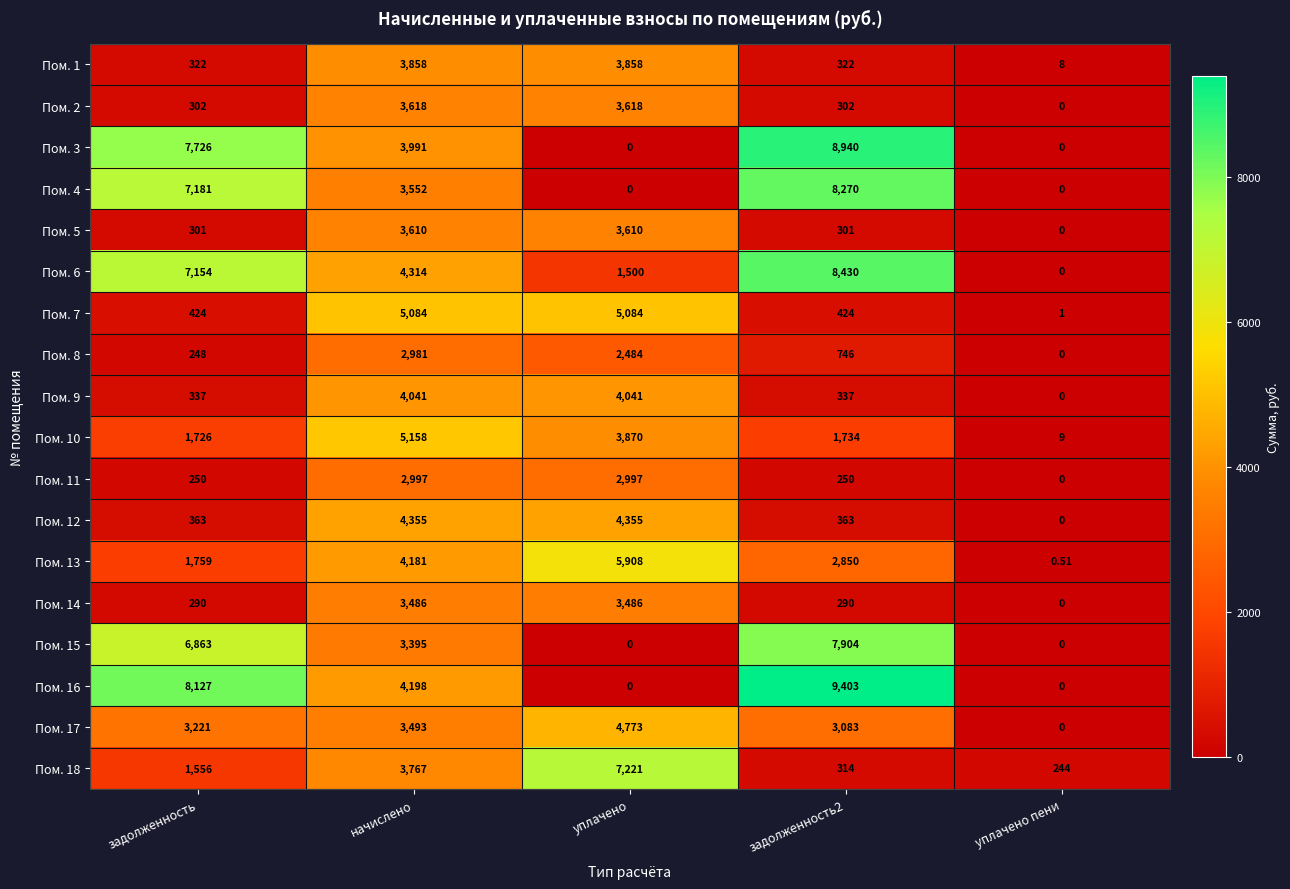

Rank the series at задолженность2 from lowest to highest value.

Пом. 11, Пом. 14, Пом. 5, Пом. 2, Пом. 18, Пом. 1, Пом. 9, Пом. 12, Пом. 7, Пом. 8, Пом. 10, Пом. 13, Пом. 17, Пом. 15, Пом. 4, Пом. 6, Пом. 3, Пом. 16